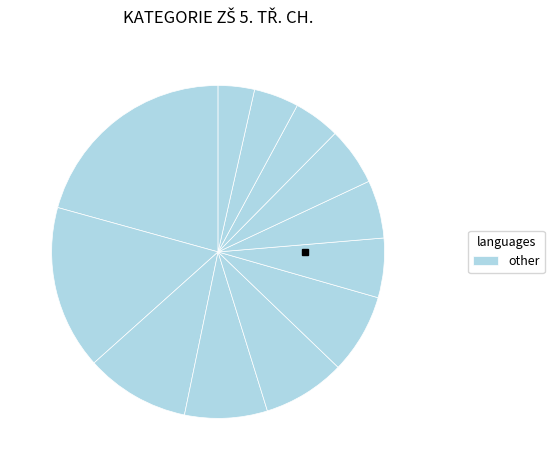

Count the number of slices in the pie.

12